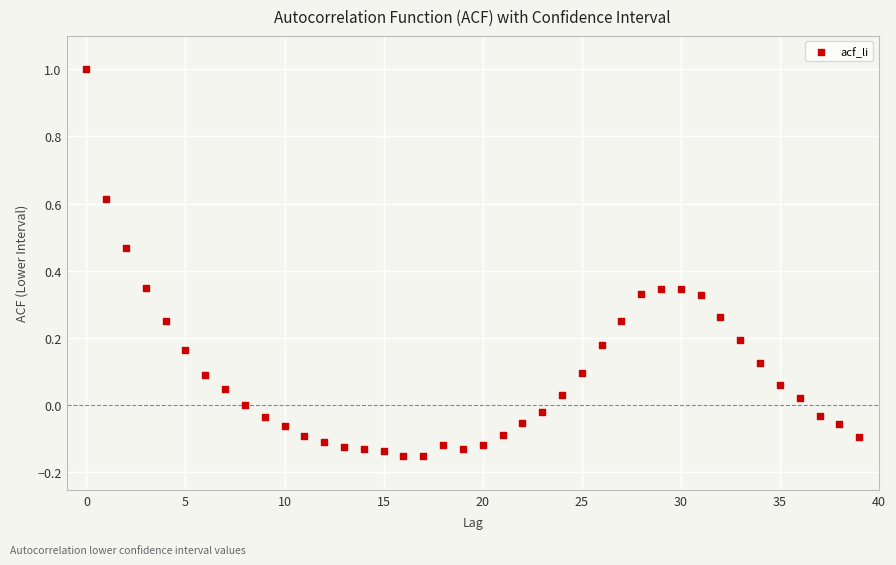

What is the range of Y values (max minus min)?

1.2